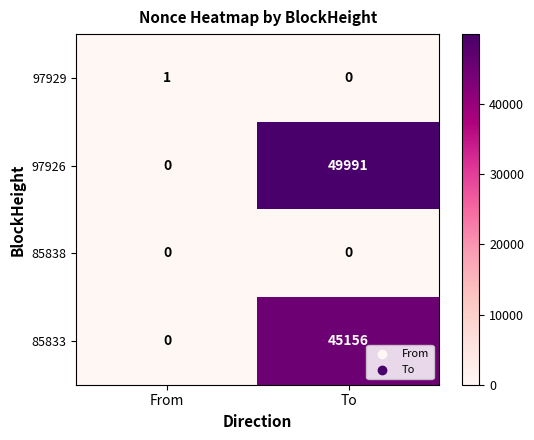

Which series changed the most between From and To?

97926